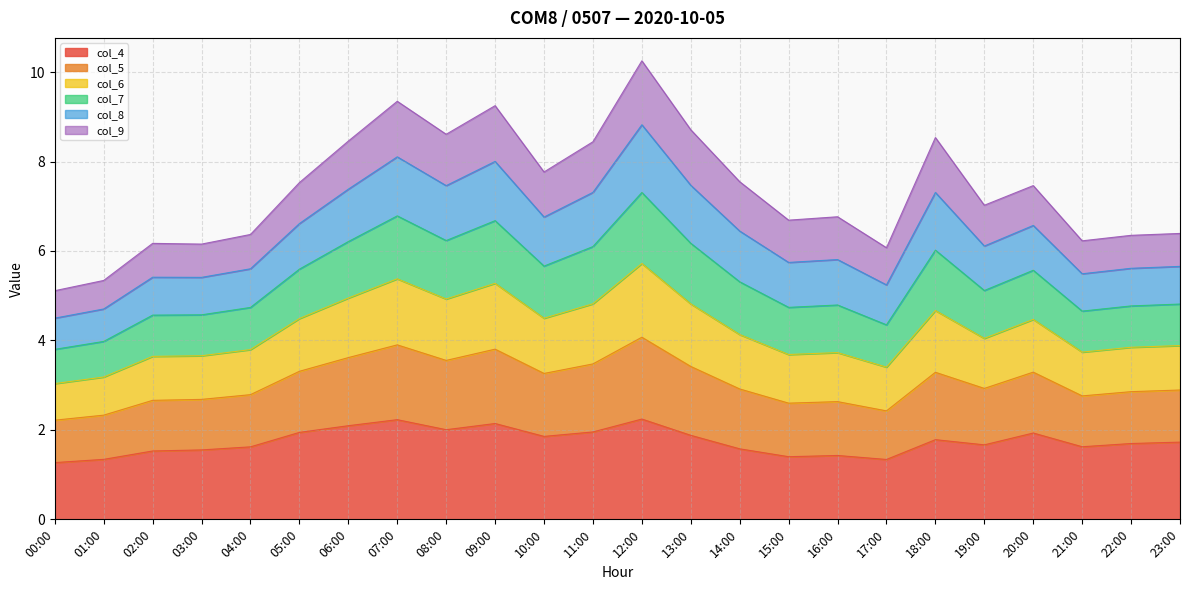

True or false: col_5 and col_4 intersect in this chart.

False